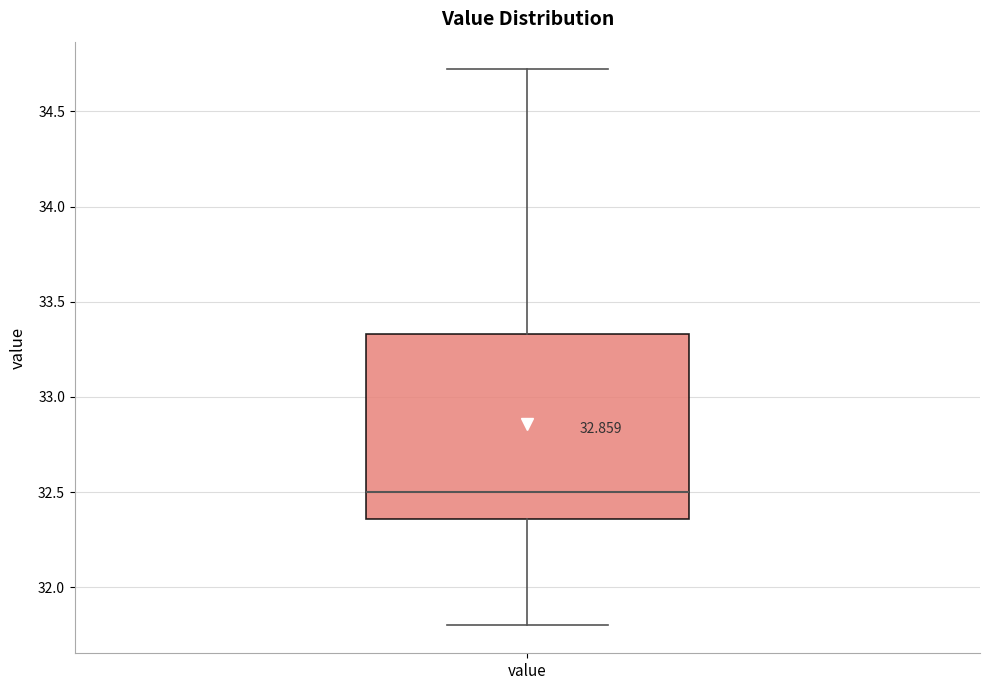

Read this box plot against the y-axis: the position of the median line, the range covered by the box, and the ends of both whiskers. The values are not printed on the chart, so give them approximately, as read against the axis.

median 32.50, box 32.35 to 33.35, whiskers 31.80 to 34.70